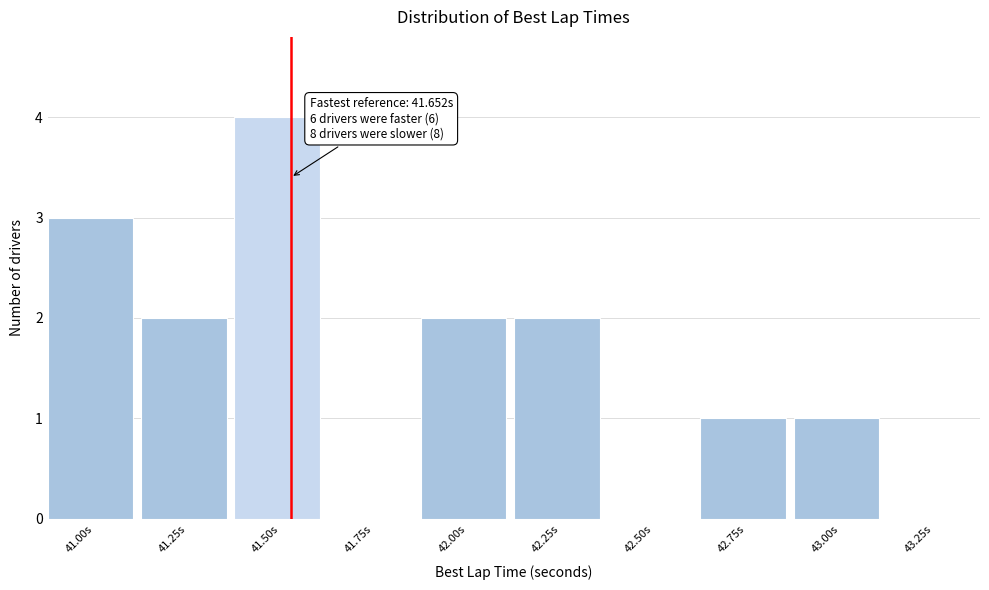

Reading left to right, list all the values displayed in this chart.

41.00s=3	41.25s=2	41.50s=4	41.75s=0	42.00s=2	42.25s=2	42.50s=0	42.75s=1	43.00s=1	43.25s=0